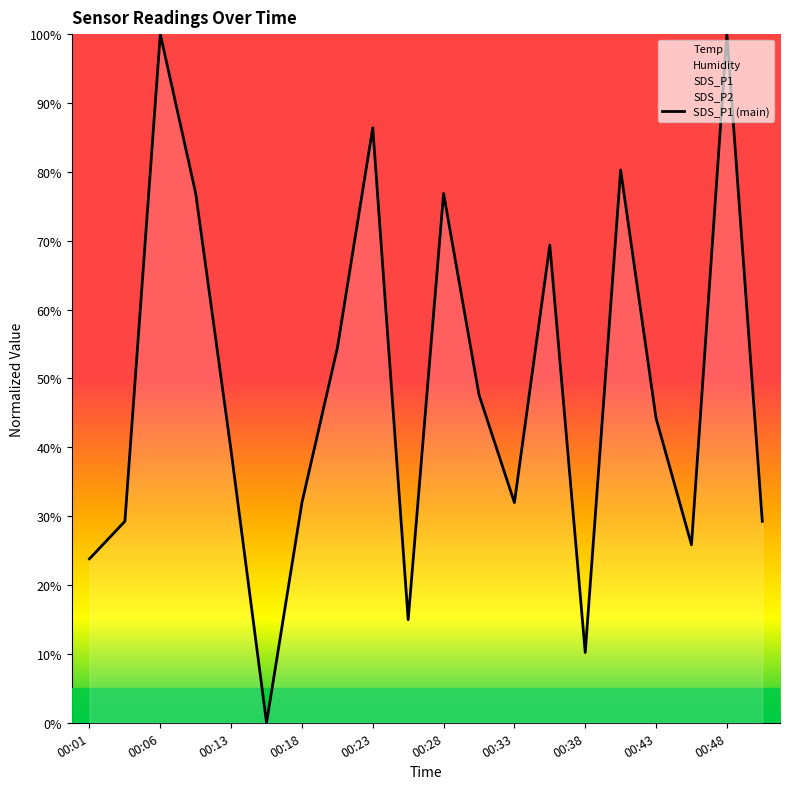

What is the difference between the second highest and minimum values?

100.0